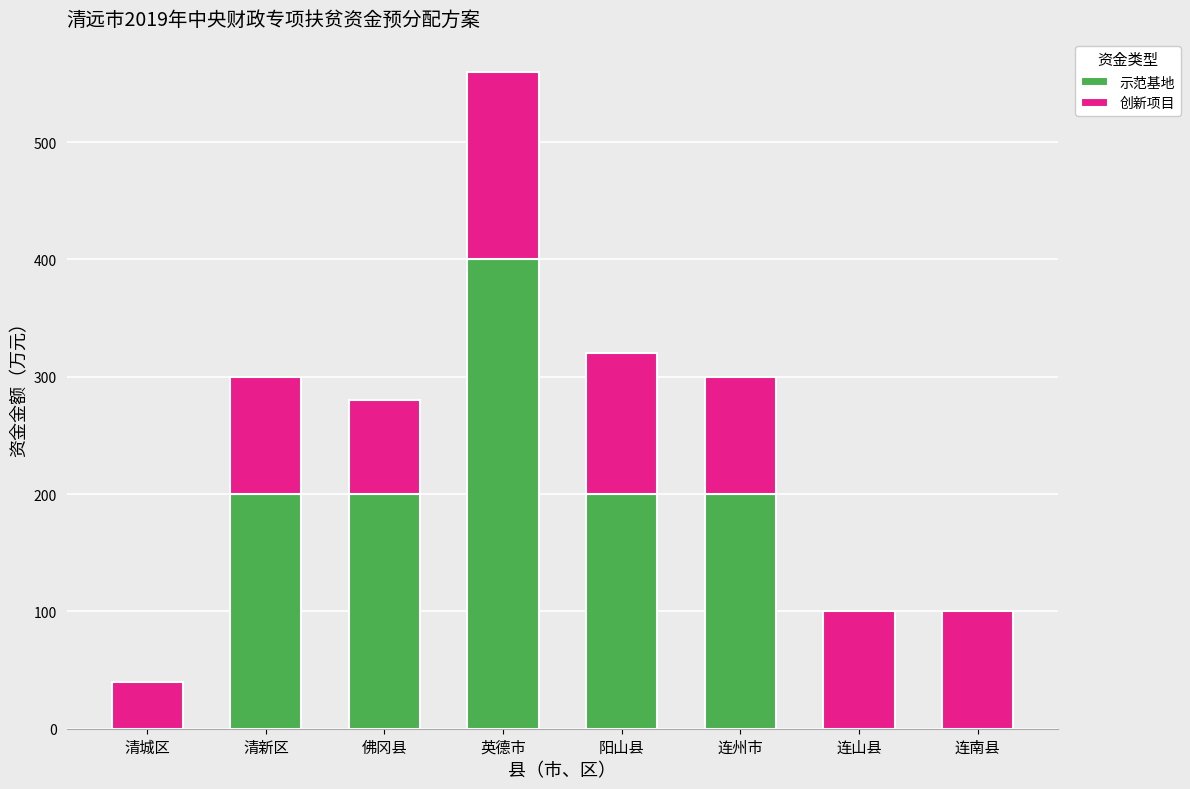

What is the total value across all series at 清城区?

40